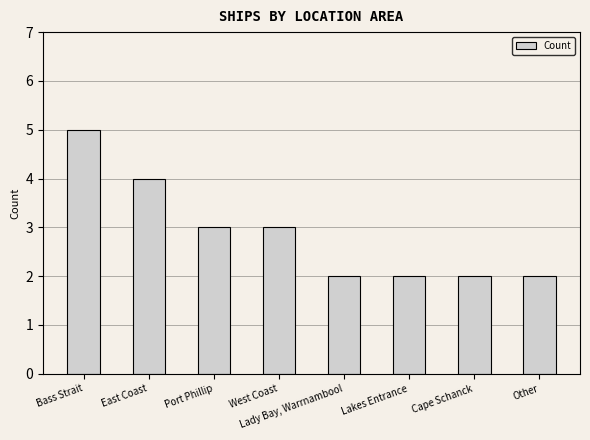

What is the label of the 3rd bar from the left?

Port Phillip